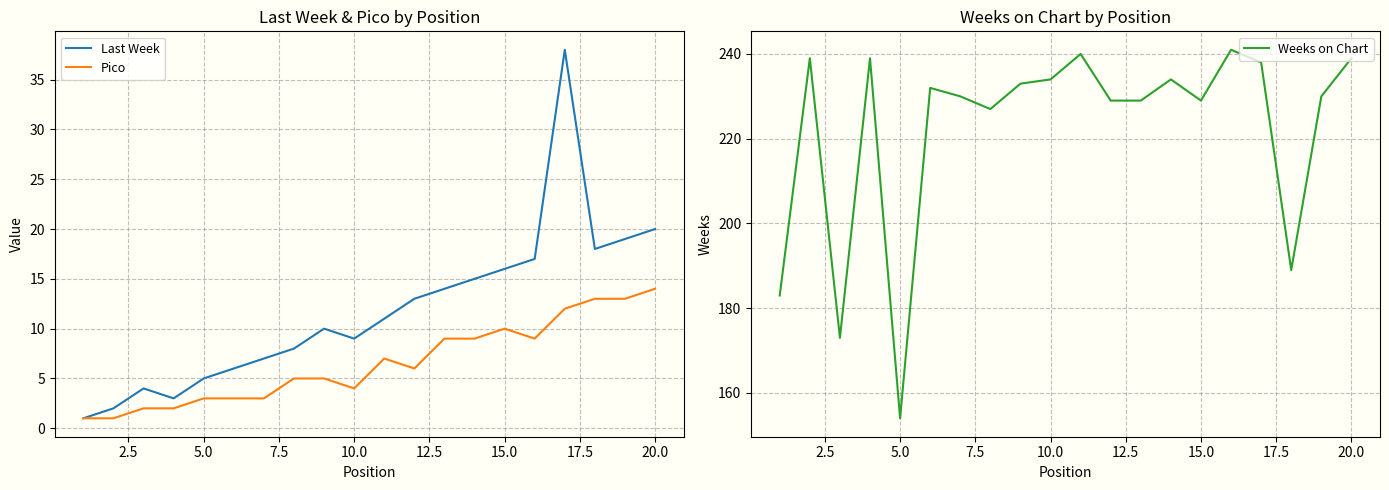

How many series are shown in this chart?

3